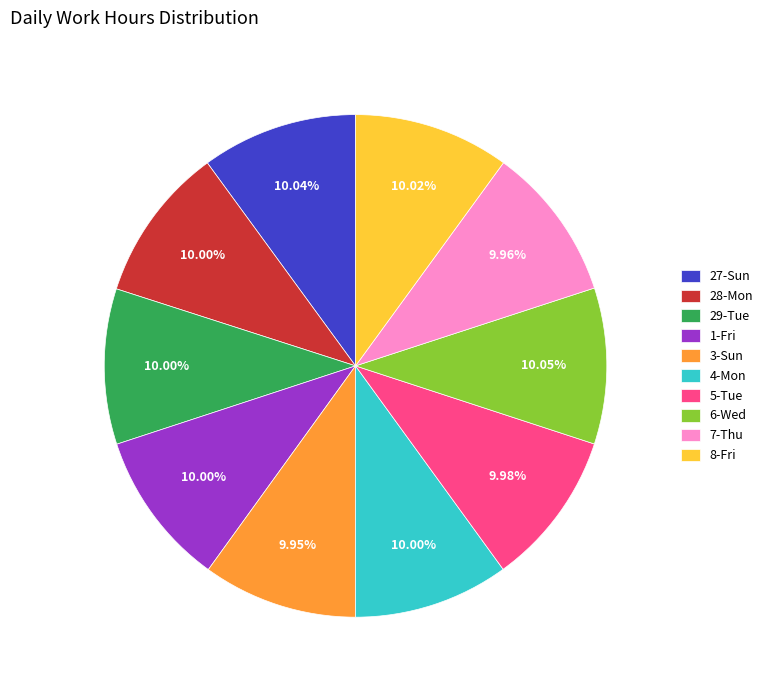

Is the sum of 5-Tue and 8-Fri greater than half?

No